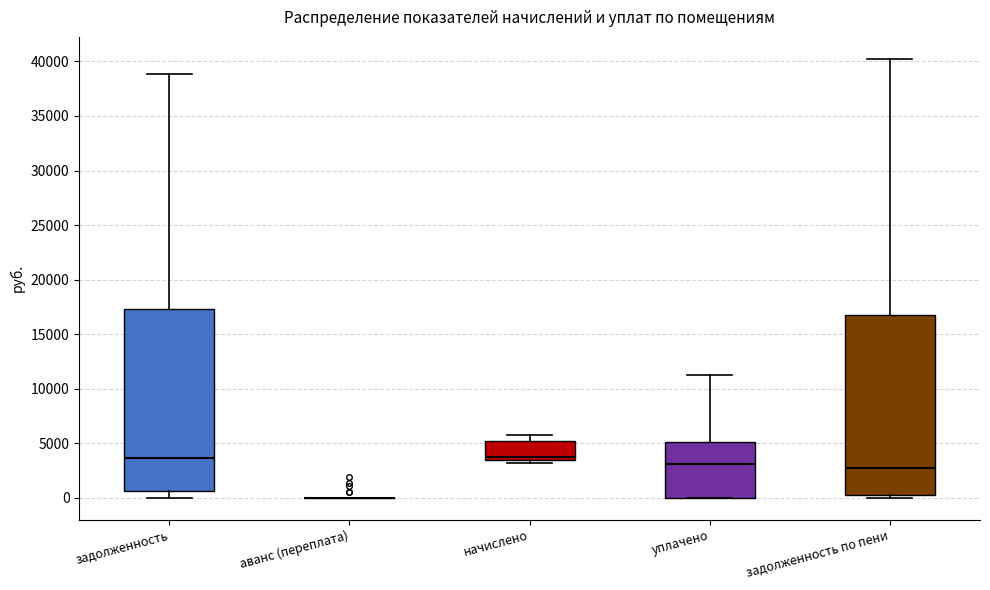

Reading left to right, transcribe this box plot: for each box, give where its median line is, the range the box spans, and where its two whiskers end, as read against the y-axis. The values are not printed on the chart, so give them approximately, as read against the axis.

задолженность: median 3500, box 500 to 17500, whiskers 0 to 39000
аванс (переплата): box collapsed to a line at 0, whiskers 0 to 0
начислено: median 3500 (just above the box's lower edge), box 3500 to 5000, whiskers 3000 to 5500
уплачено: median 3000, box 0 to 5000, whiskers 0 to 11000
задолженность по пени: median 2500, box 500 to 17000, whiskers 0 to 40000